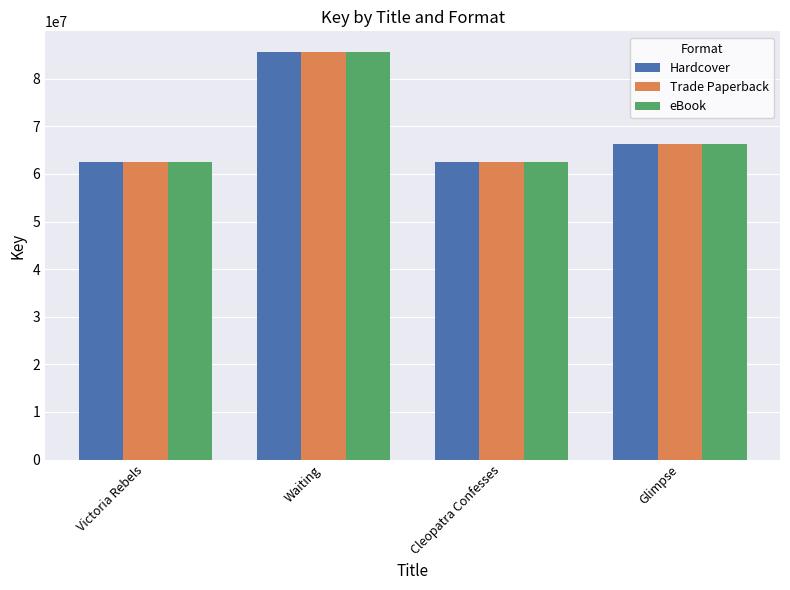

What is the label of the 3rd bar from the right?

Waiting